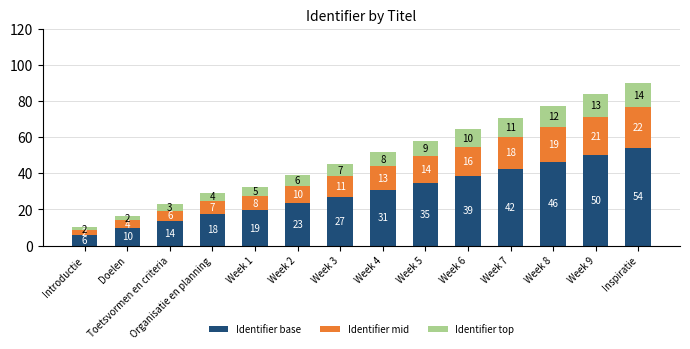

Rank the categories by Identifier top value from lowest to highest.

Introductie, Doelen, Toetsvormen en criteria, Organisatie en planning, Week 1, Week 2, Week 3, Week 4, Week 5, Week 6, Week 7, Week 8, Week 9, Inspiratie